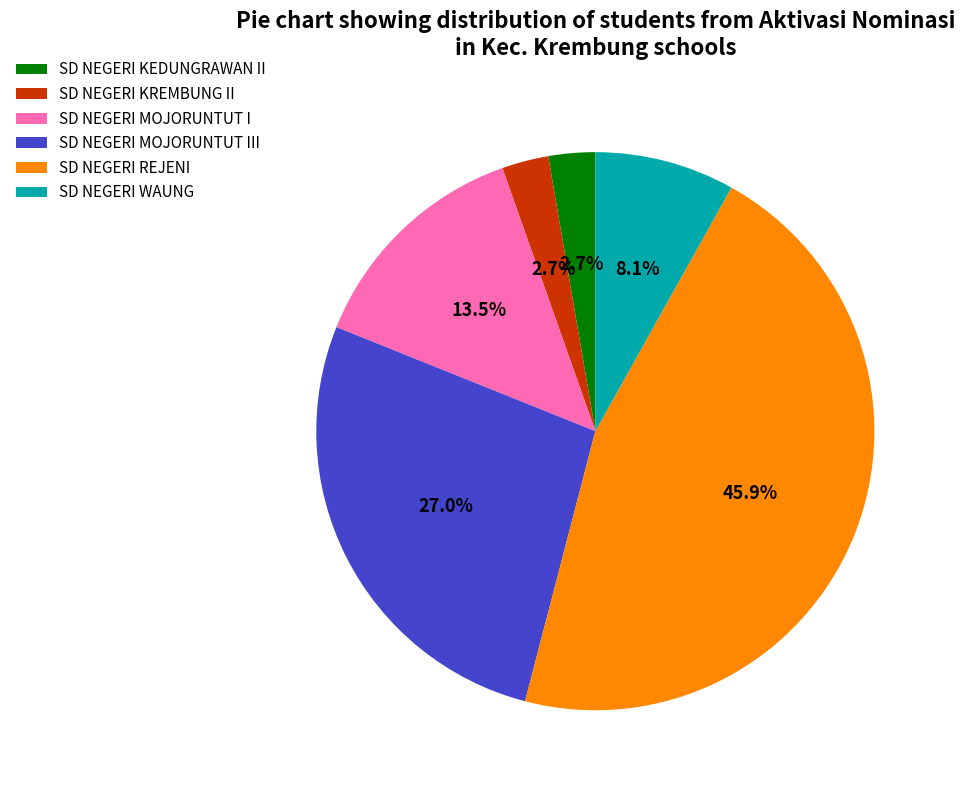

What portion of the pie excludes SD NEGERI MOJORUNTUT I?

86.5%